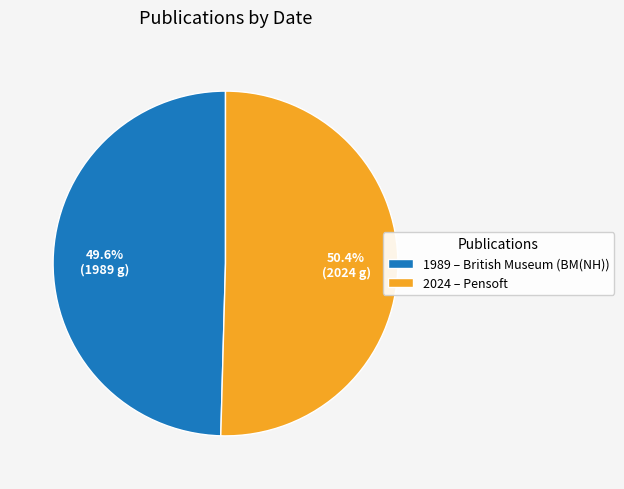

To the nearest percent, what is the difference between the largest and smallest slice percentages?

1%